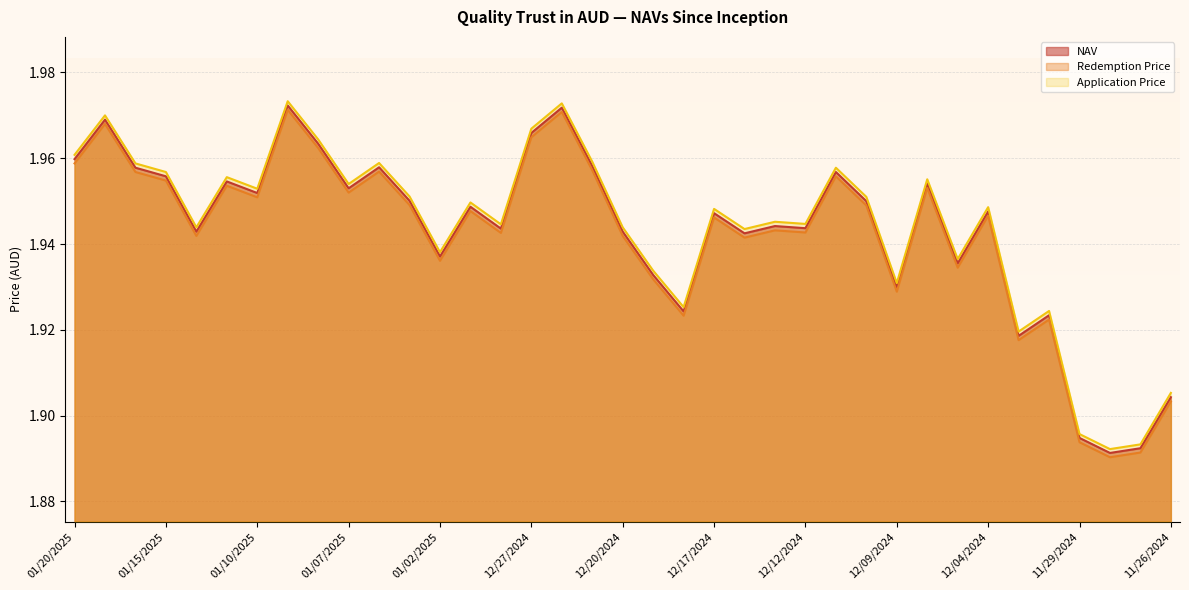

At which category is the sum across all series the highest?

01/09/2025